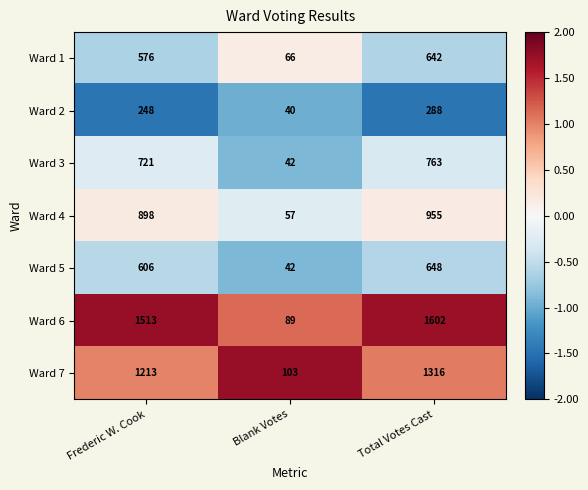

At which category does the chart reach its minimum across all series?

Blank Votes